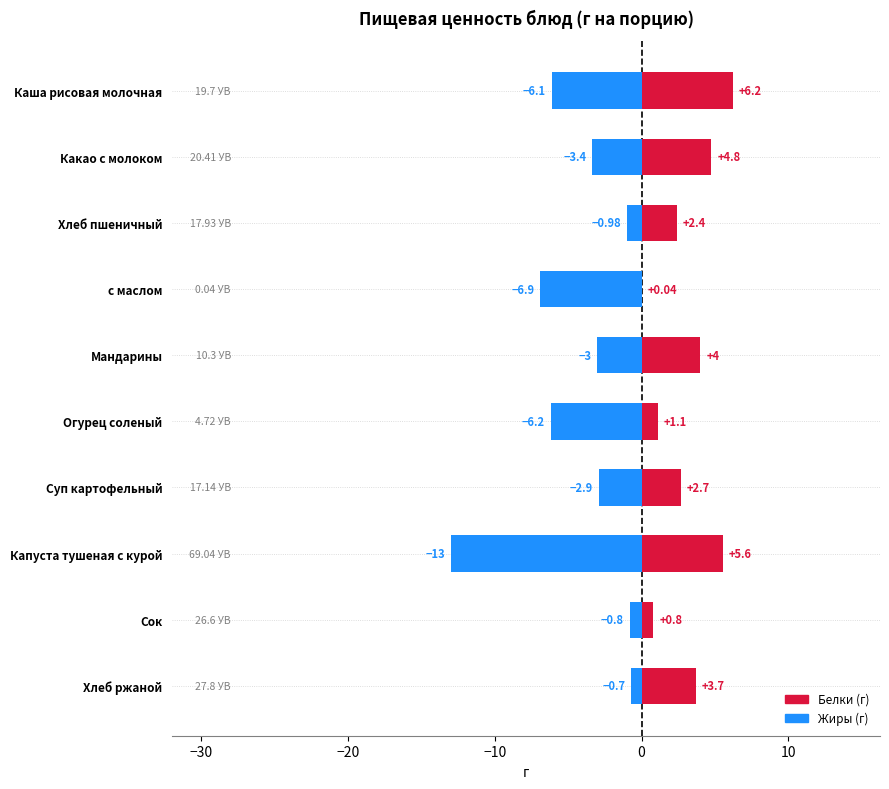

How many values in the Белки series exceed 3?

5